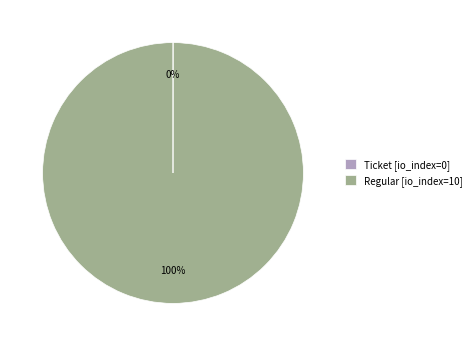

Which category has the biggest portion of the pie?

Regular [io_index=10]